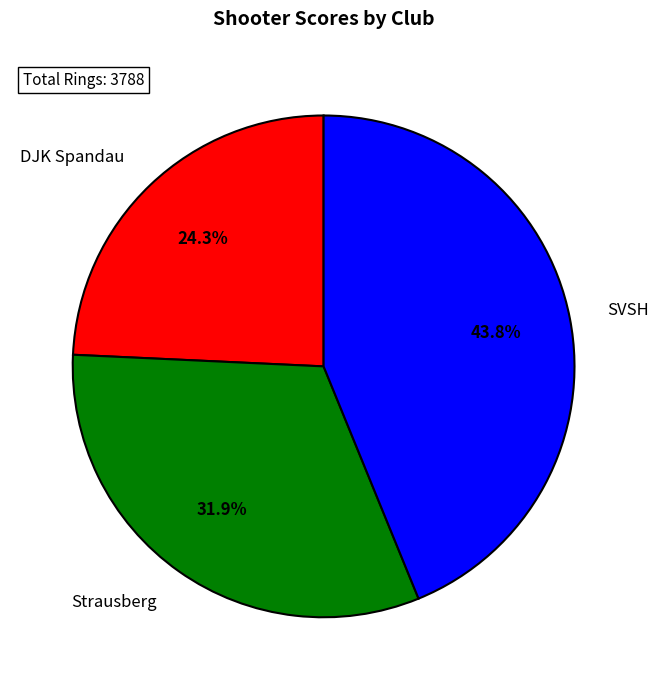

Is there any slice that represents more than half of the pie?

No